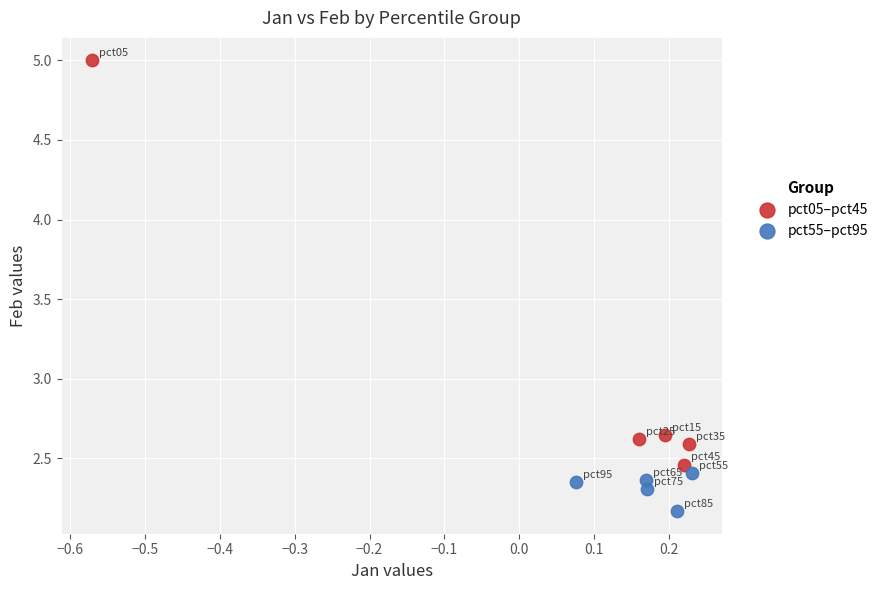

What are all the series names shown in the legend?

pct05–pct45, pct55–pct95